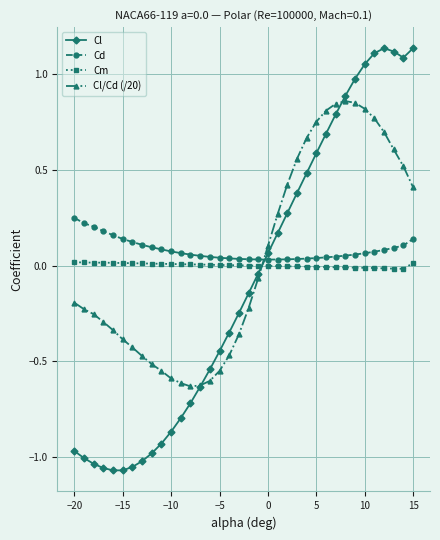

List the series in order of their peak value, lowest first.

Cm, Cd, Cl/Cd (/20), Cl